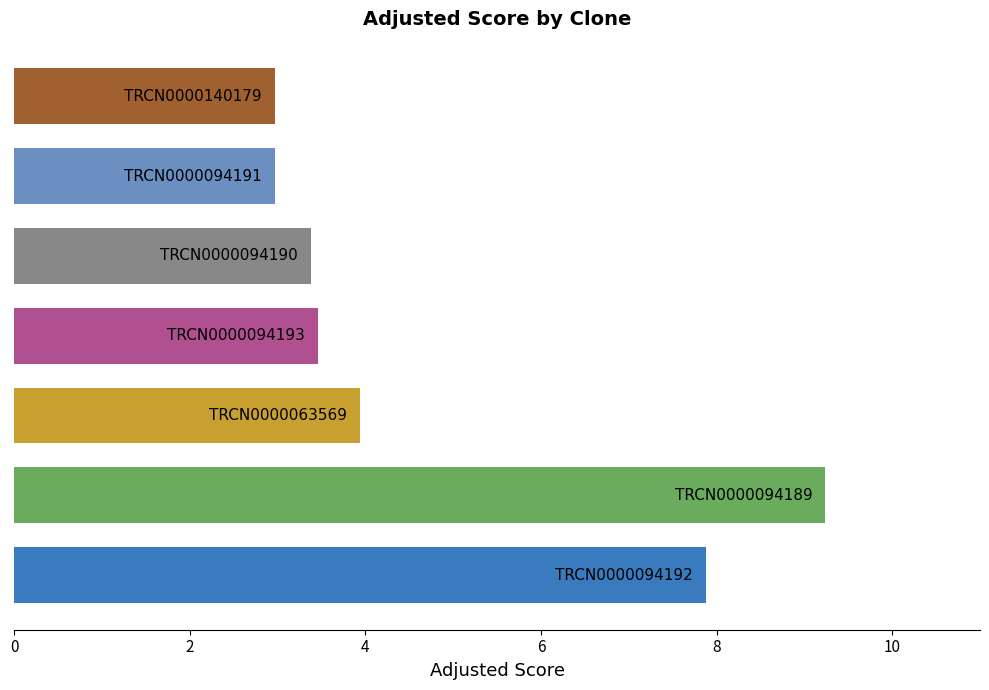

Are the bars horizontal?

Yes